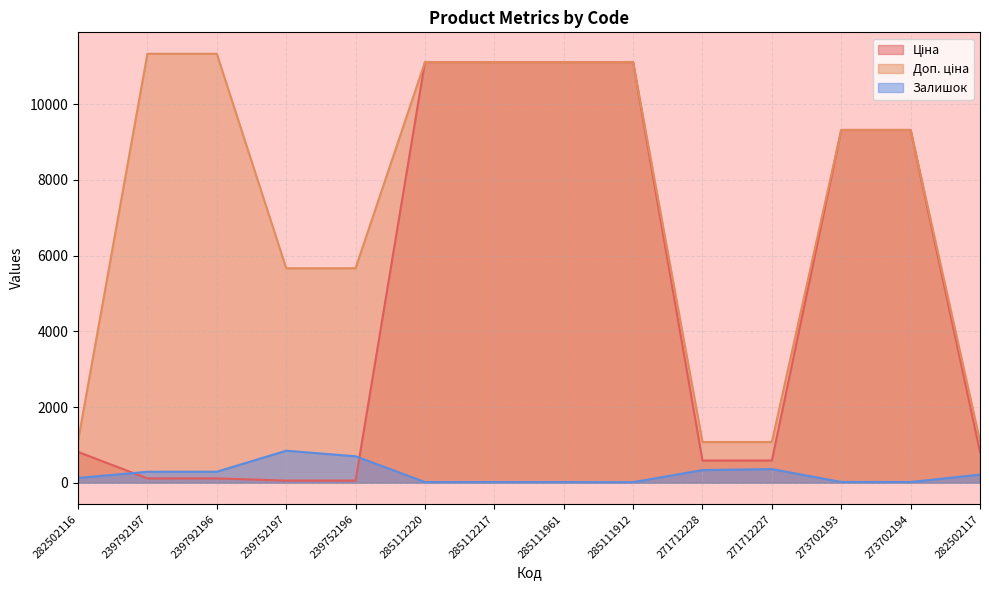

What are all the series names shown in the legend?

Ціна, Доп. ціна, Залишок